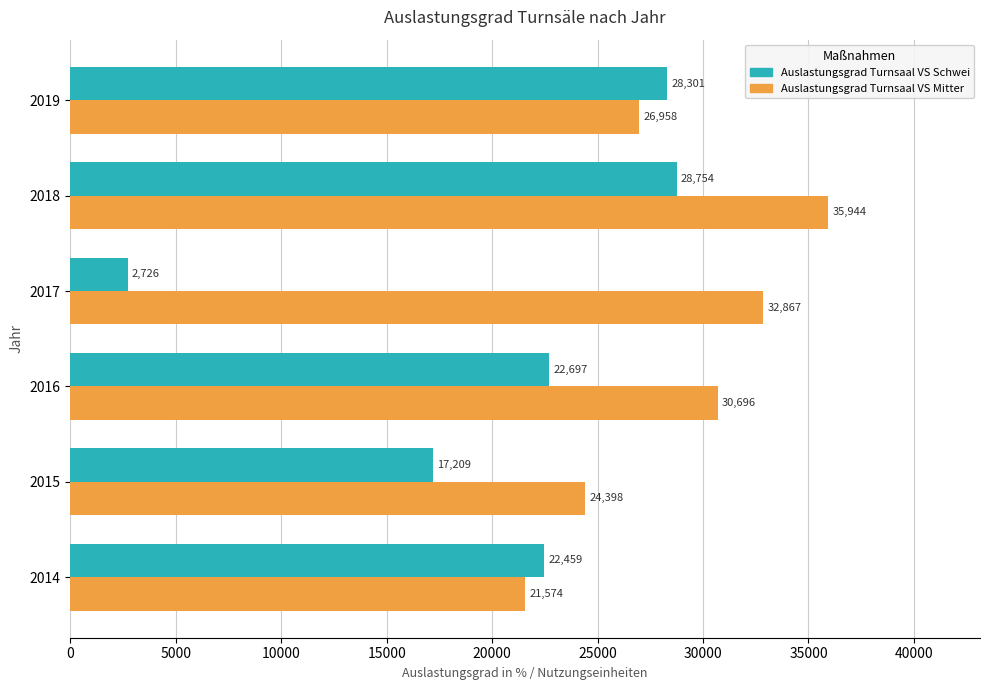

Which series has the largest range (max minus min)?

Auslastungsgrad Turnsaal VS Schwei